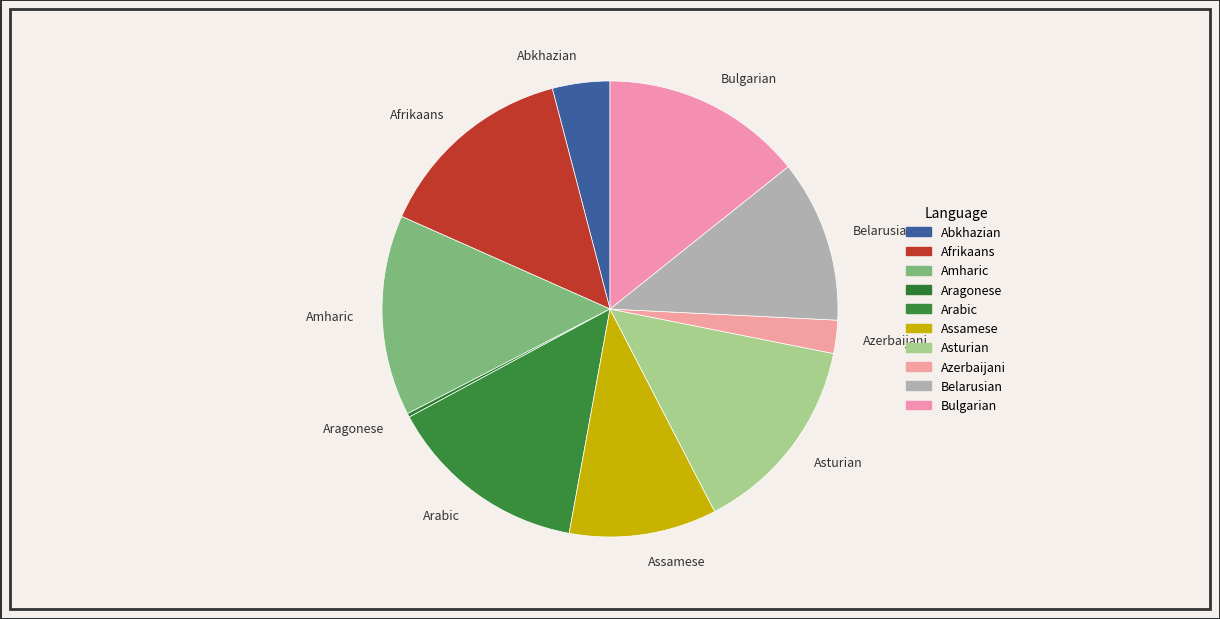

Is Bulgarian the majority of the pie?

No